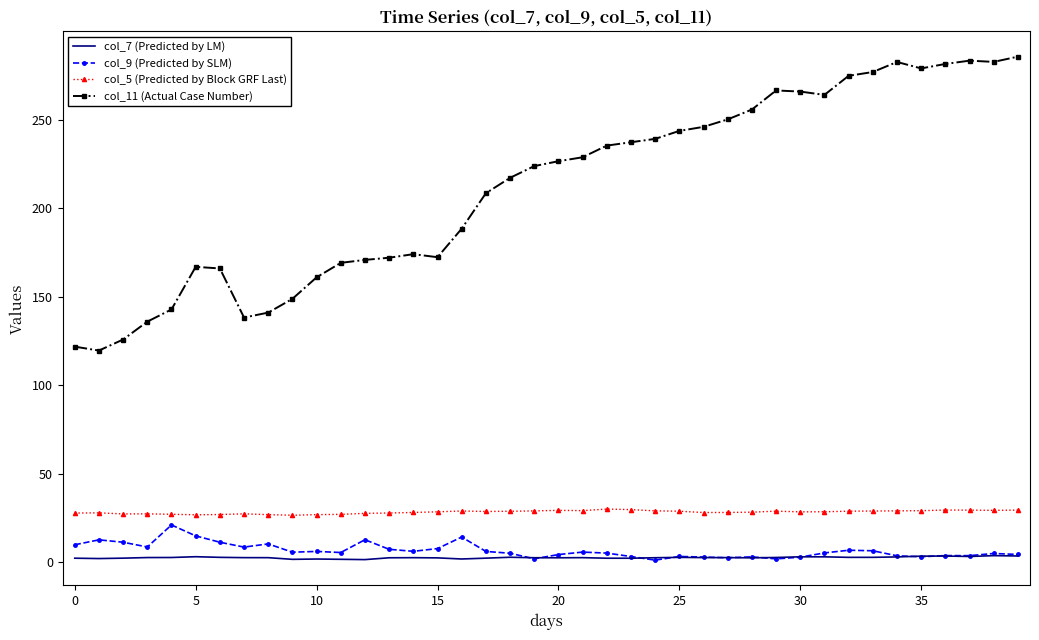

True or false: col_5 (Predicted by Block GRF Last) and col_7 (Predicted by LM) intersect in this chart.

False